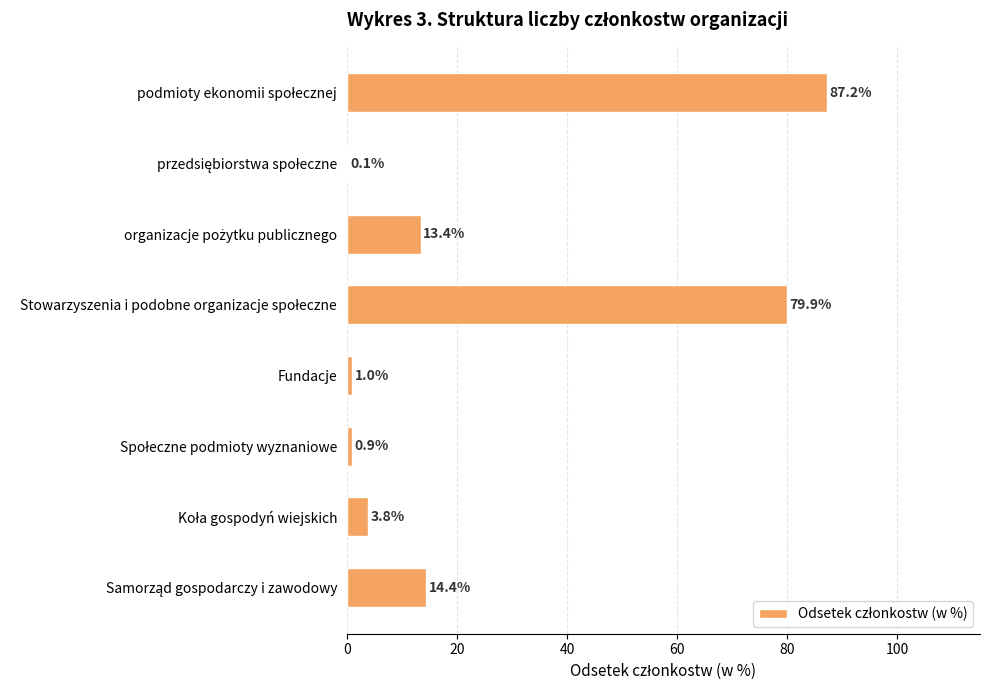

Does the chart contain stacked bars?

No